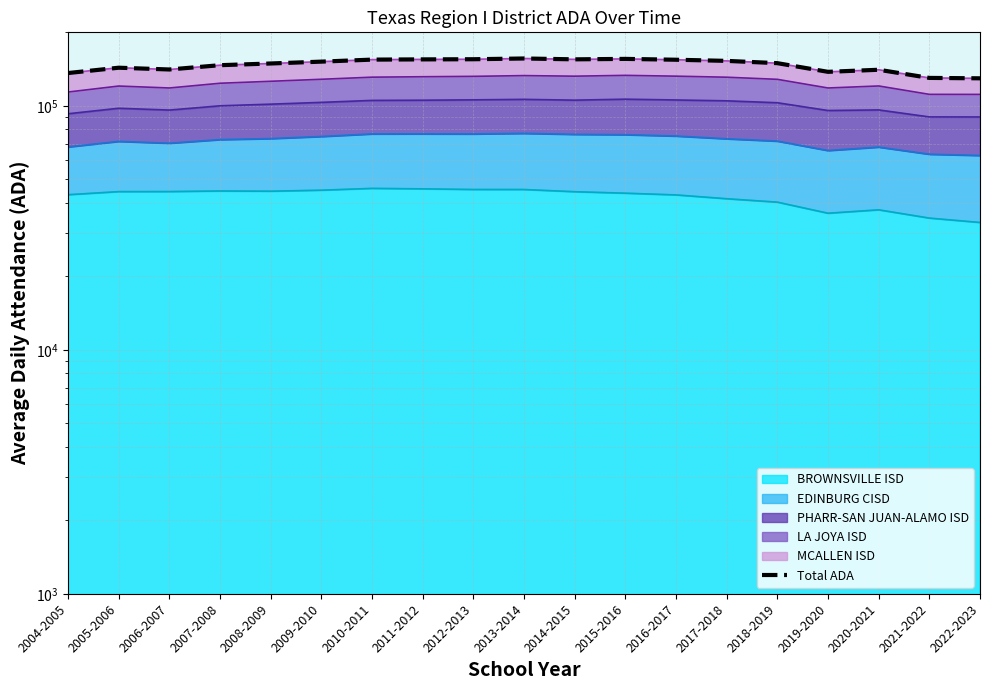

Where is the first local maximum?

2005-2006